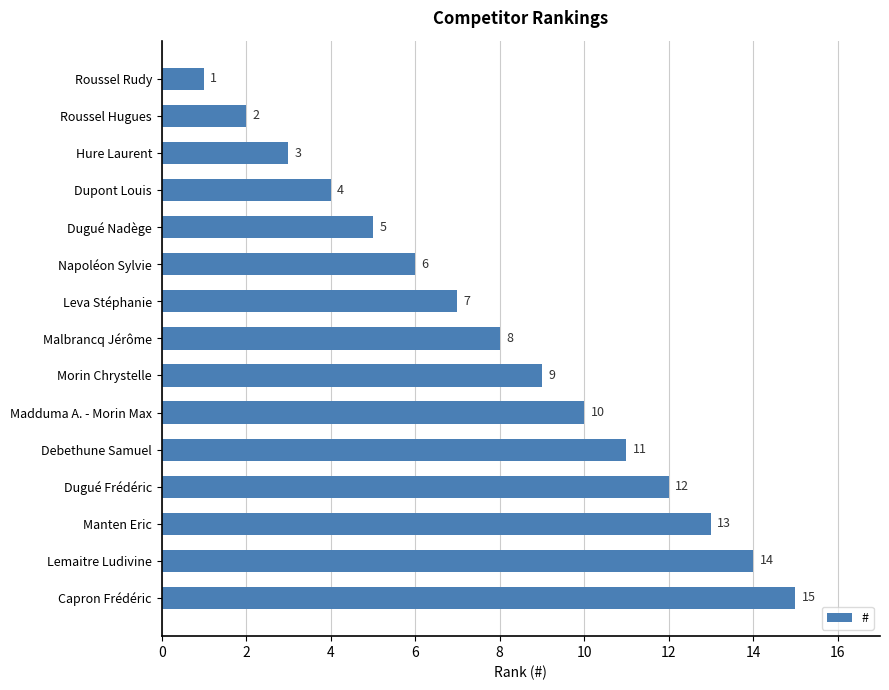

List the labels in order of value, smallest first.

Roussel Rudy, Roussel Hugues, Hure Laurent, Dupont Louis, Dugué Nadège, Napoléon Sylvie, Leva Stéphanie, Malbrancq Jérôme, Morin Chrystelle, Madduma A. - Morin Max, Debethune Samuel, Dugué Frédéric, Manten Eric, Lemaitre Ludivine, Capron Frédéric